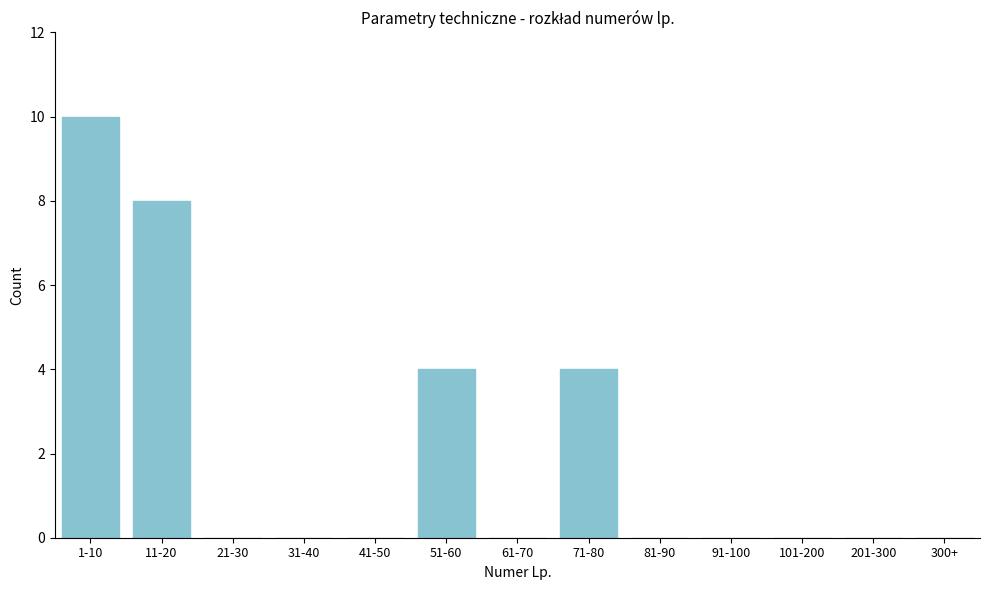

Reading left to right, extract all data points from this chart.

1-10=10	11-20=8	21-30=0	31-40=0	41-50=0	51-60=4	61-70=0	71-80=4	81-90=0	91-100=0	101-200=0	201-300=0	300+=0